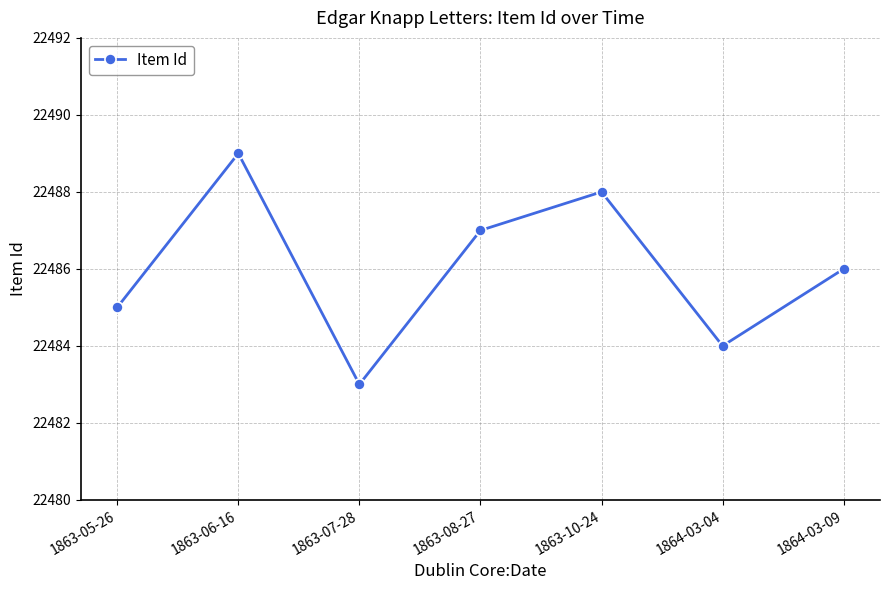

List the labels in order of value, smallest first.

1863-07-28, 1864-03-04, 1863-05-26, 1864-03-09, 1863-08-27, 1863-10-24, 1863-06-16